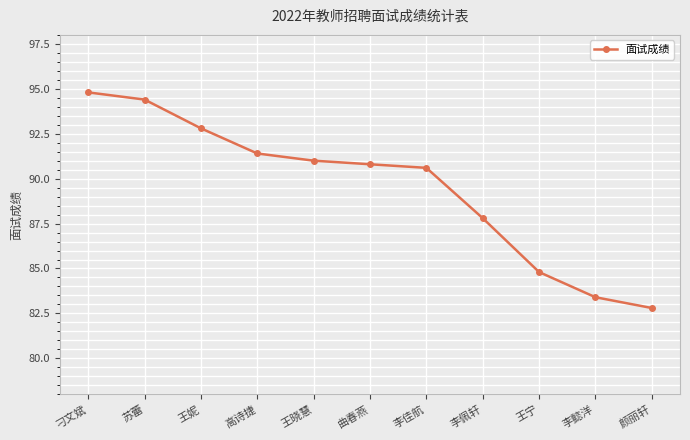

The chart shows a value of 26.1 at 王妮. True or false?

False